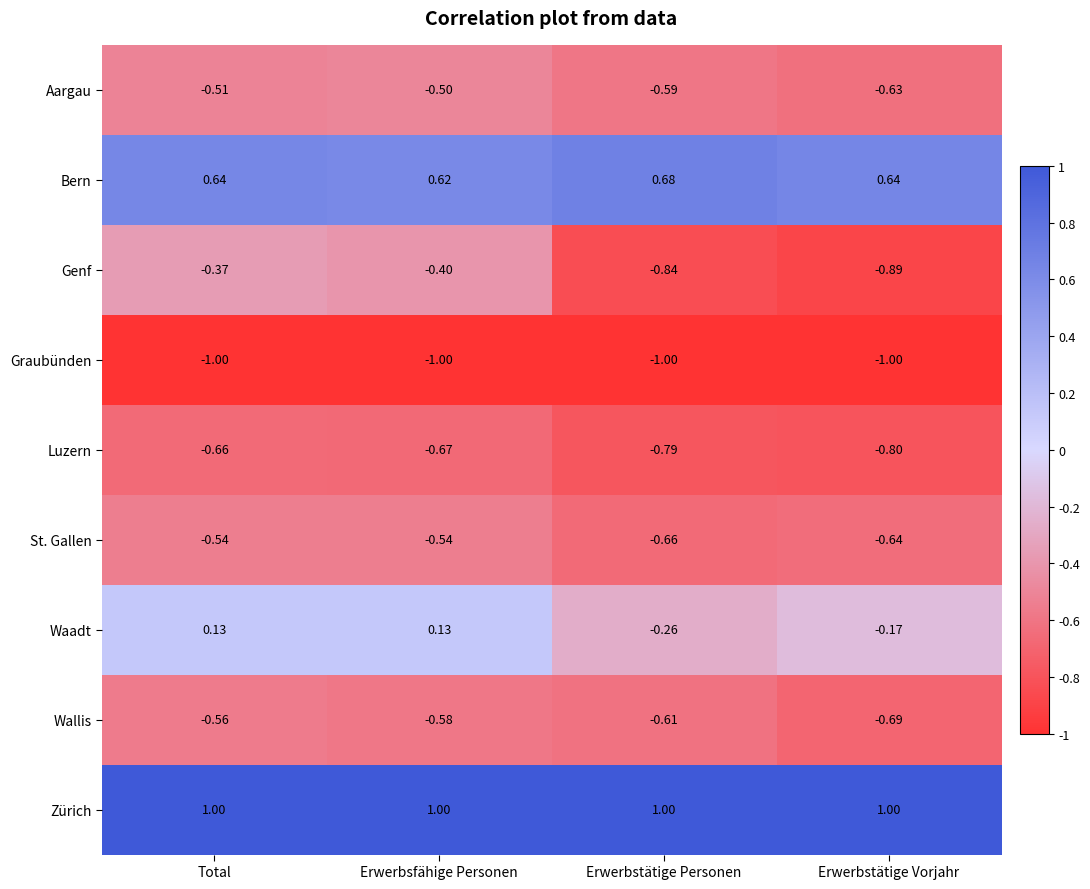

At which label does Genf reach its minimum?

Erwerbstätige Vorjahr